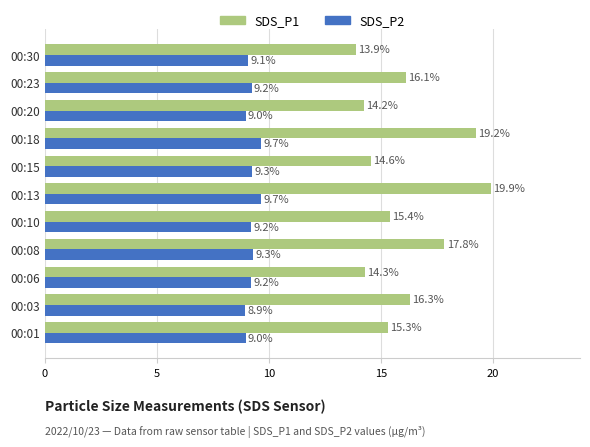

What is the approximate value of SDS_P1 at 00:03?

16.3